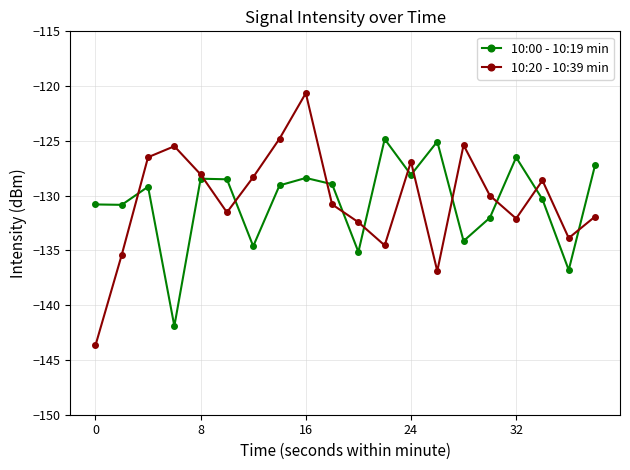

In 10:00 - 10:19 min, how many points are lower than both neighbors (excluding endpoints)?

7